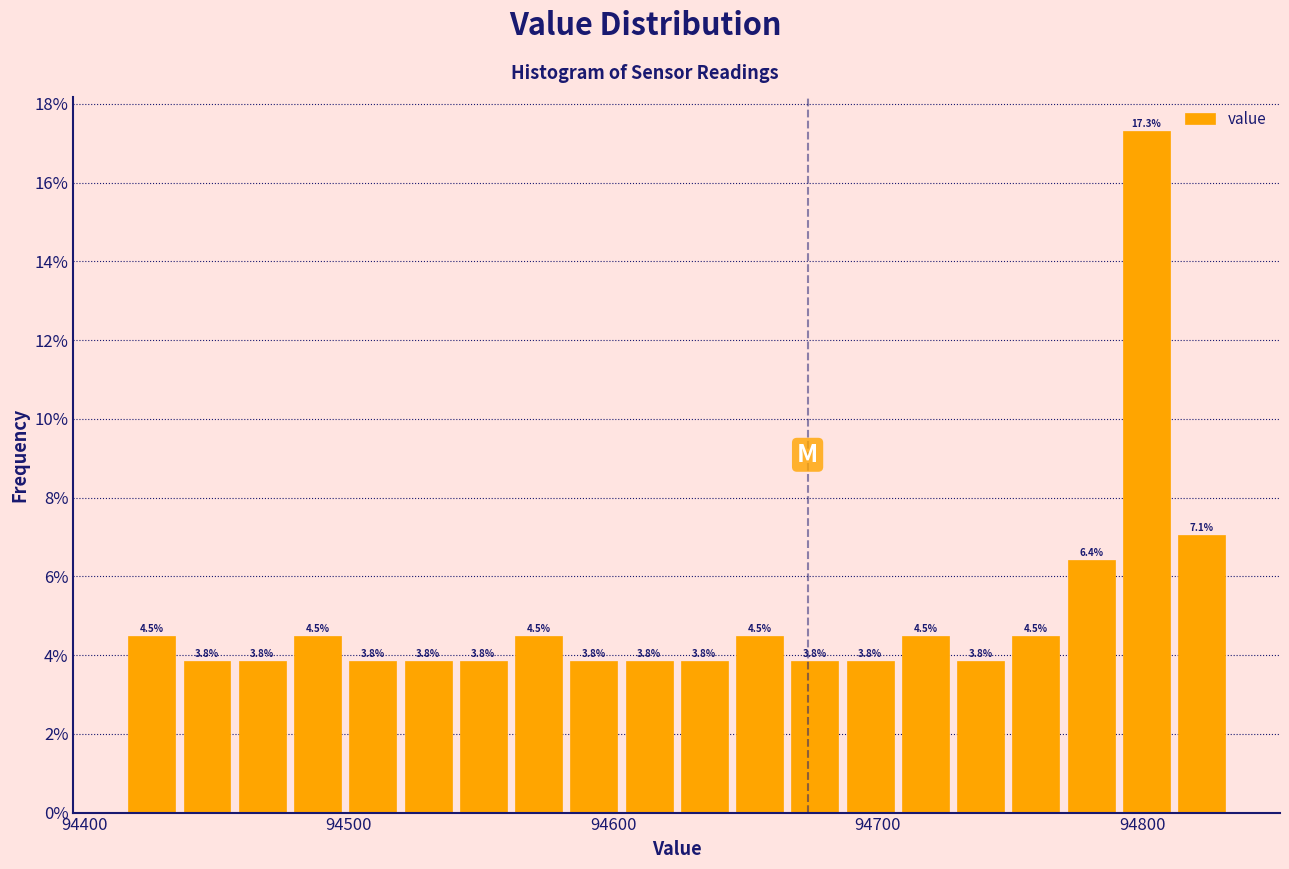

Read against the x-axis, roughly where is the centre of the tallest bar?

94800